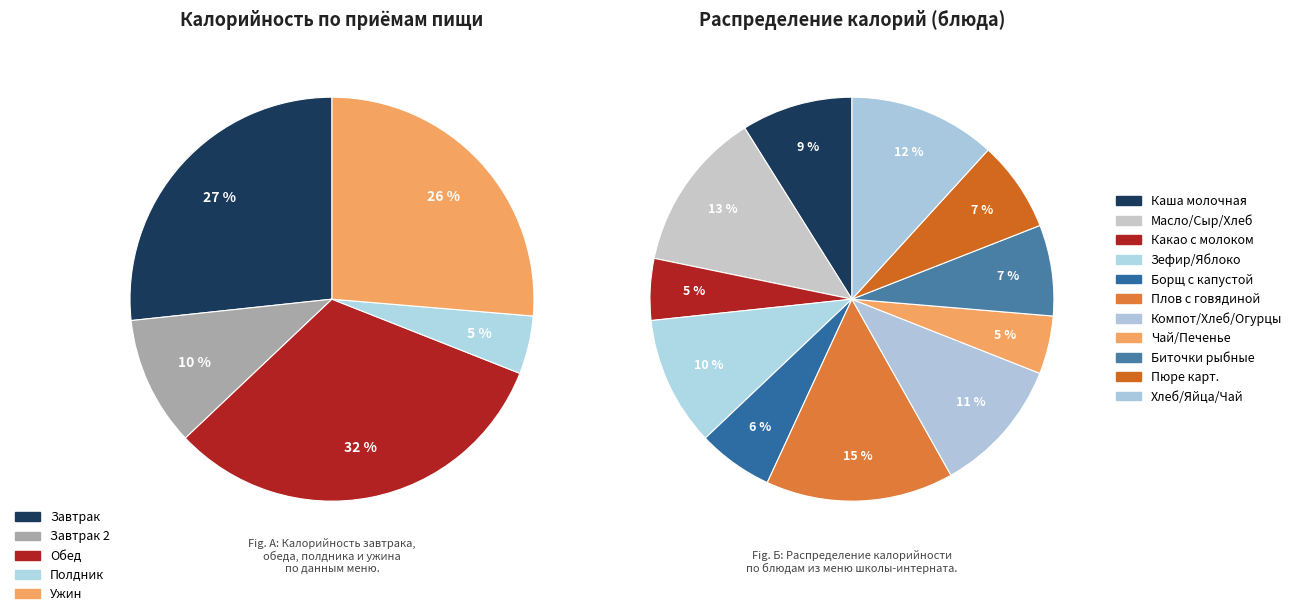

Combined, do Яйца вареные and Борщ с капустой account for over 50%?

No